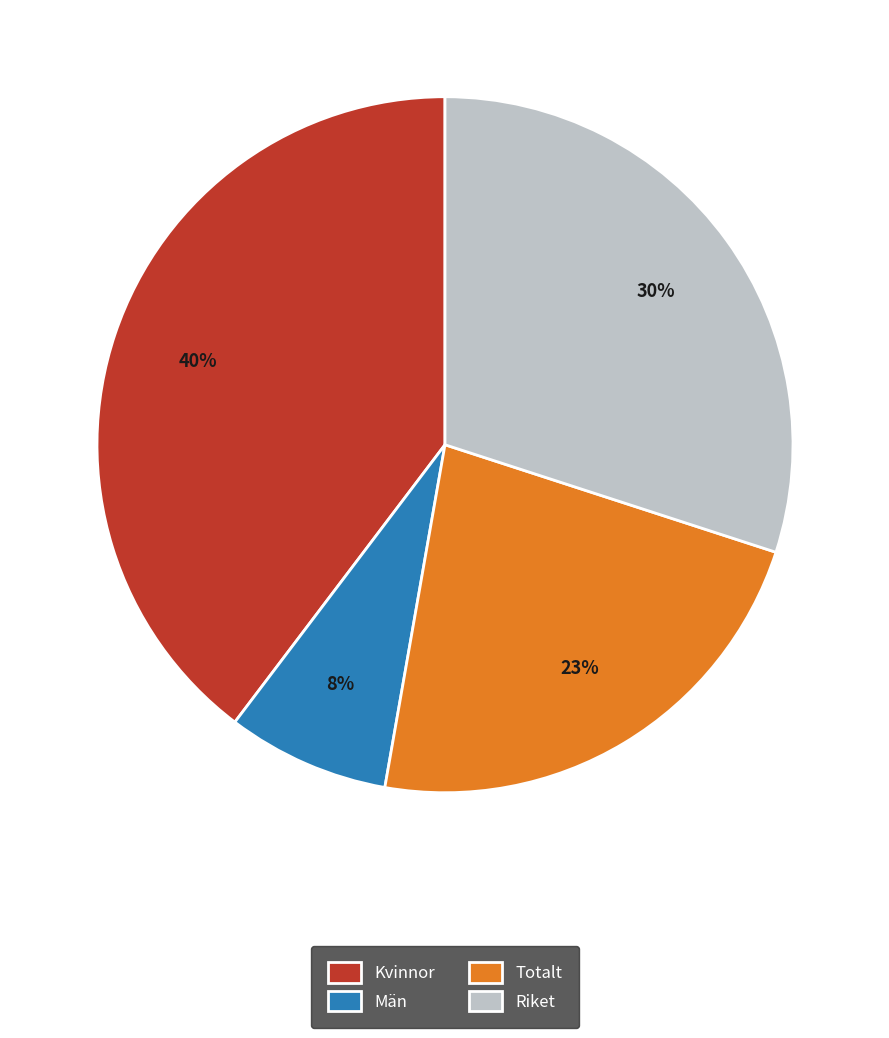

Between Riket and Kvinnor, which is larger?

Kvinnor